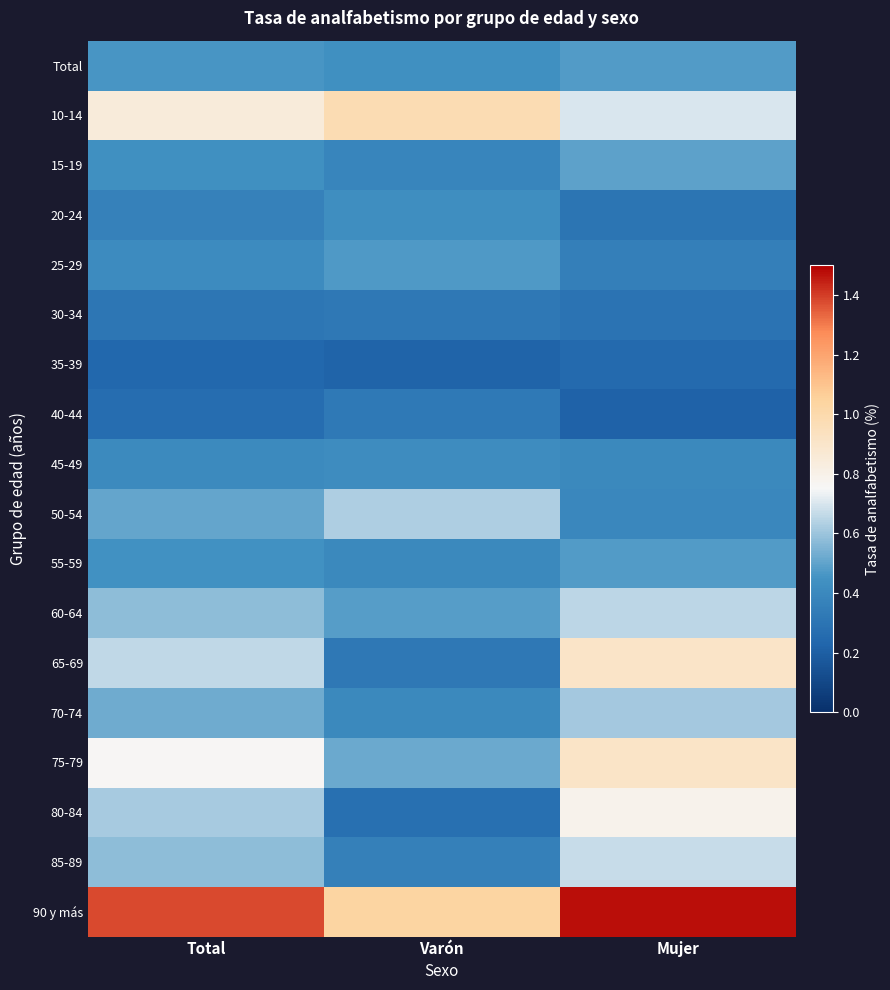

How many distinct data groups are displayed?

18